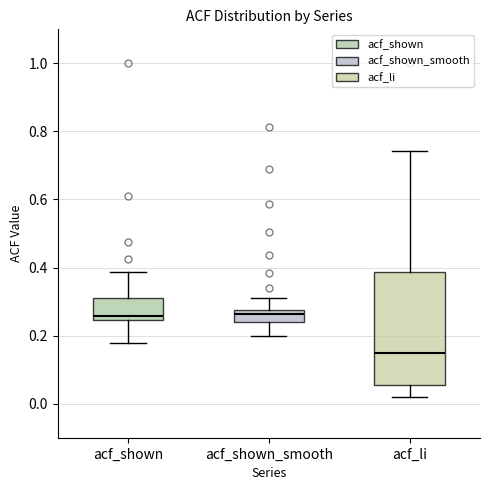

Where does the median line of the box for acf_shown sit on the y-axis? The values are not printed on the chart, so give them approximately, as read against the axis.

0.26